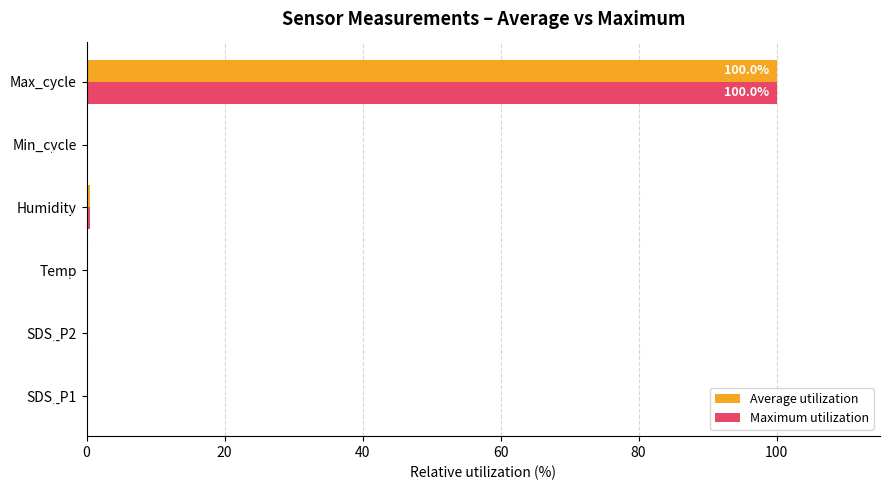

At which category is the sum across all series the highest?

Max_cycle